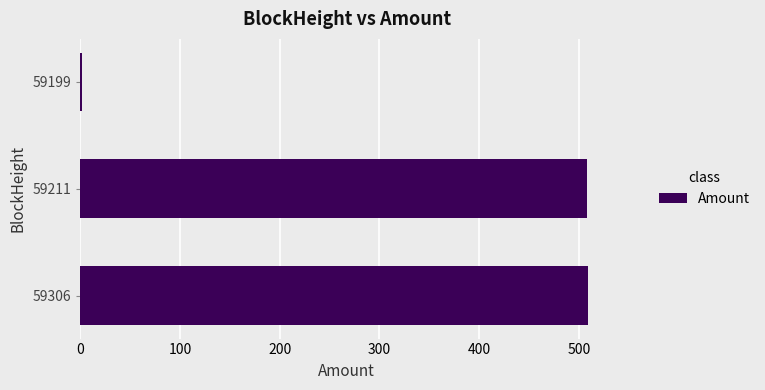

Count the number of categories in the chart.

3